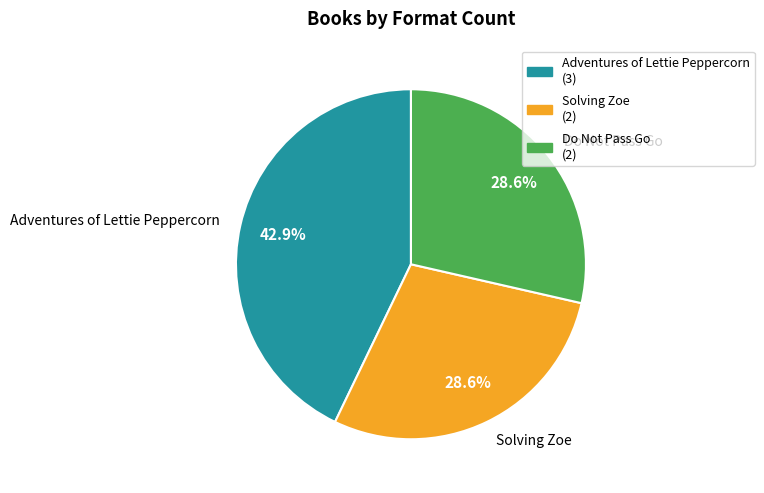

How many segments does this pie chart have?

3